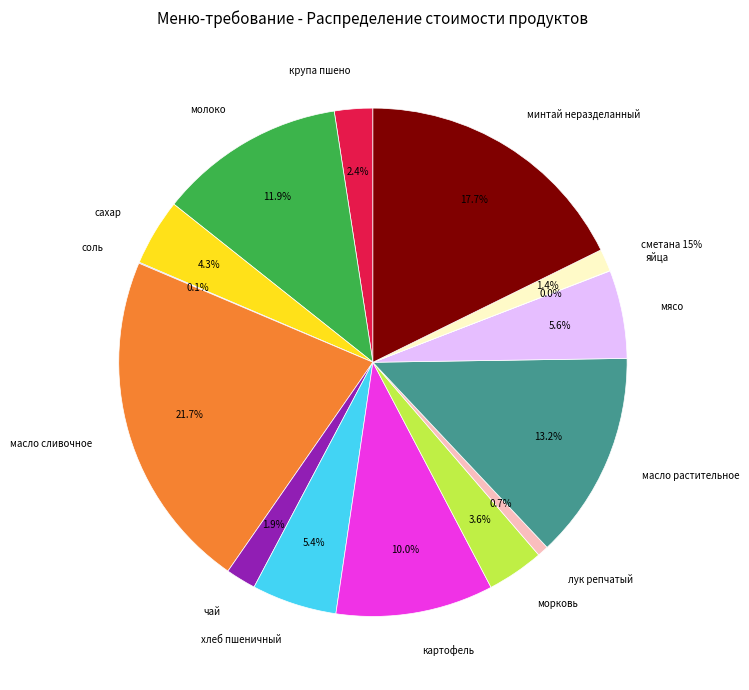

What percentage is the масло сливочное slice, to the nearest percent?

22%